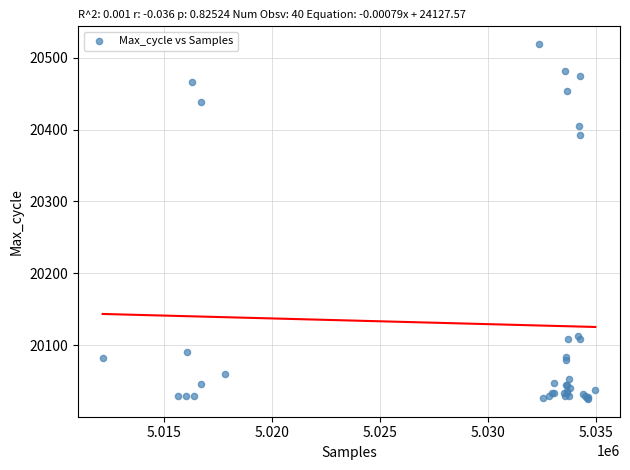

What Y value in the scatter plot is closest to 20272?

20392